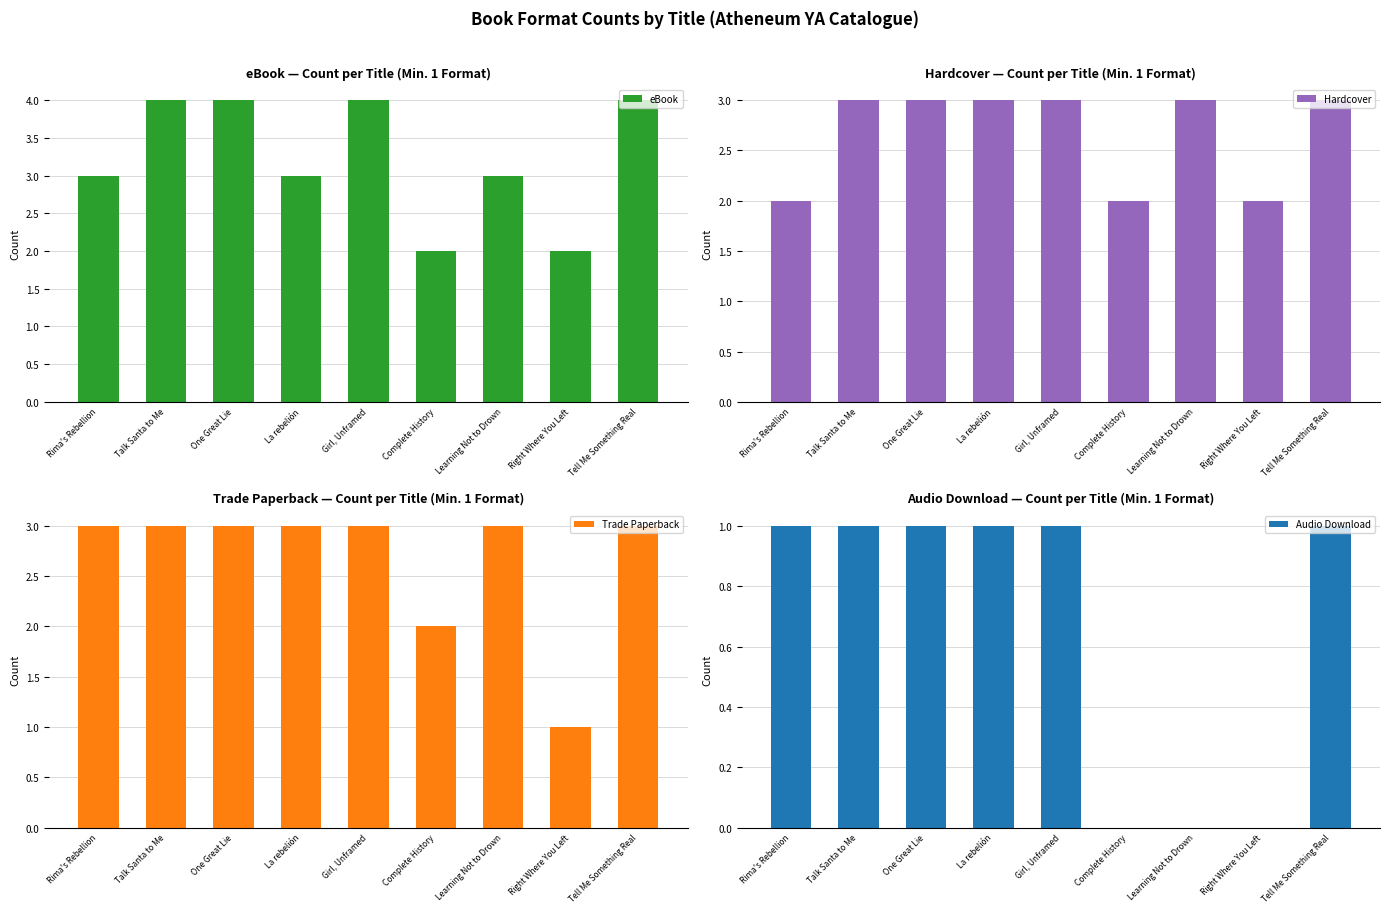

What is the spread (max minus min) of values at One Great Lie?

3